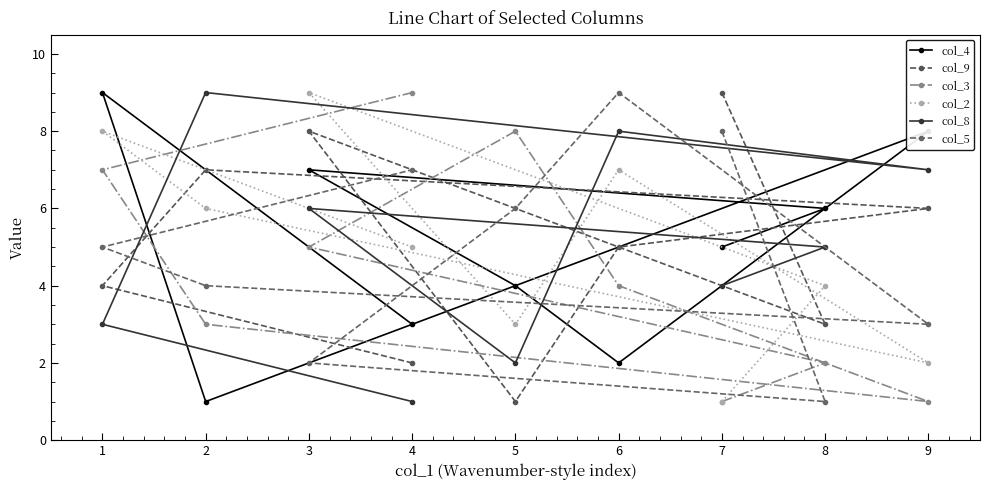

How many col_5 values are between 3 and 7?

5